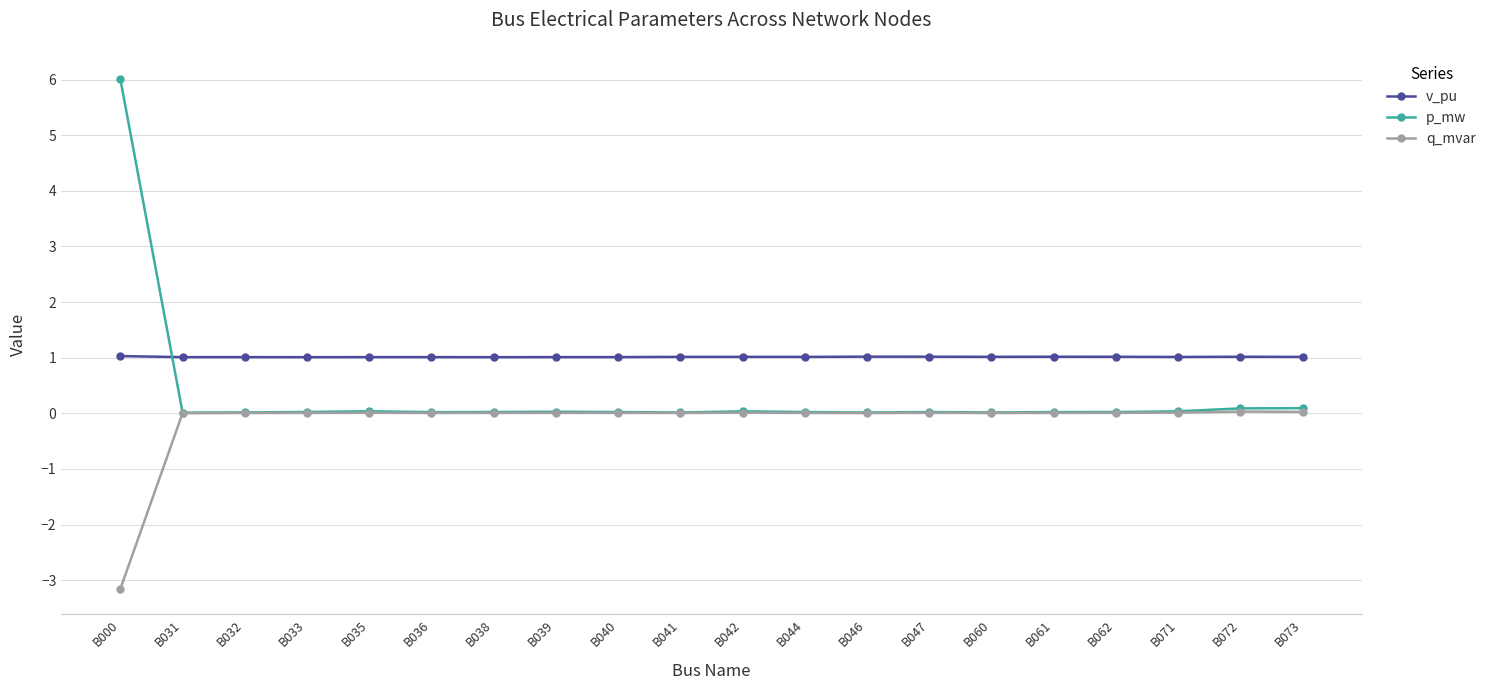

True or false: v_pu and q_mvar intersect in this chart.

False